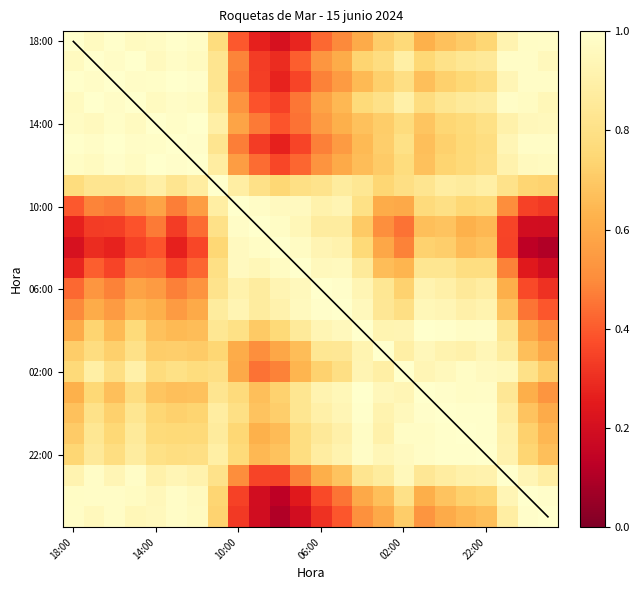

How many series are shown in this chart?

24